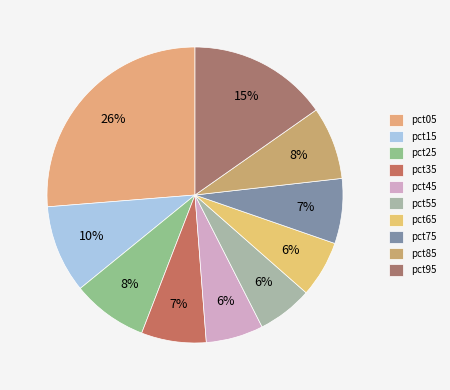

Is pct95 the majority of the pie?

No